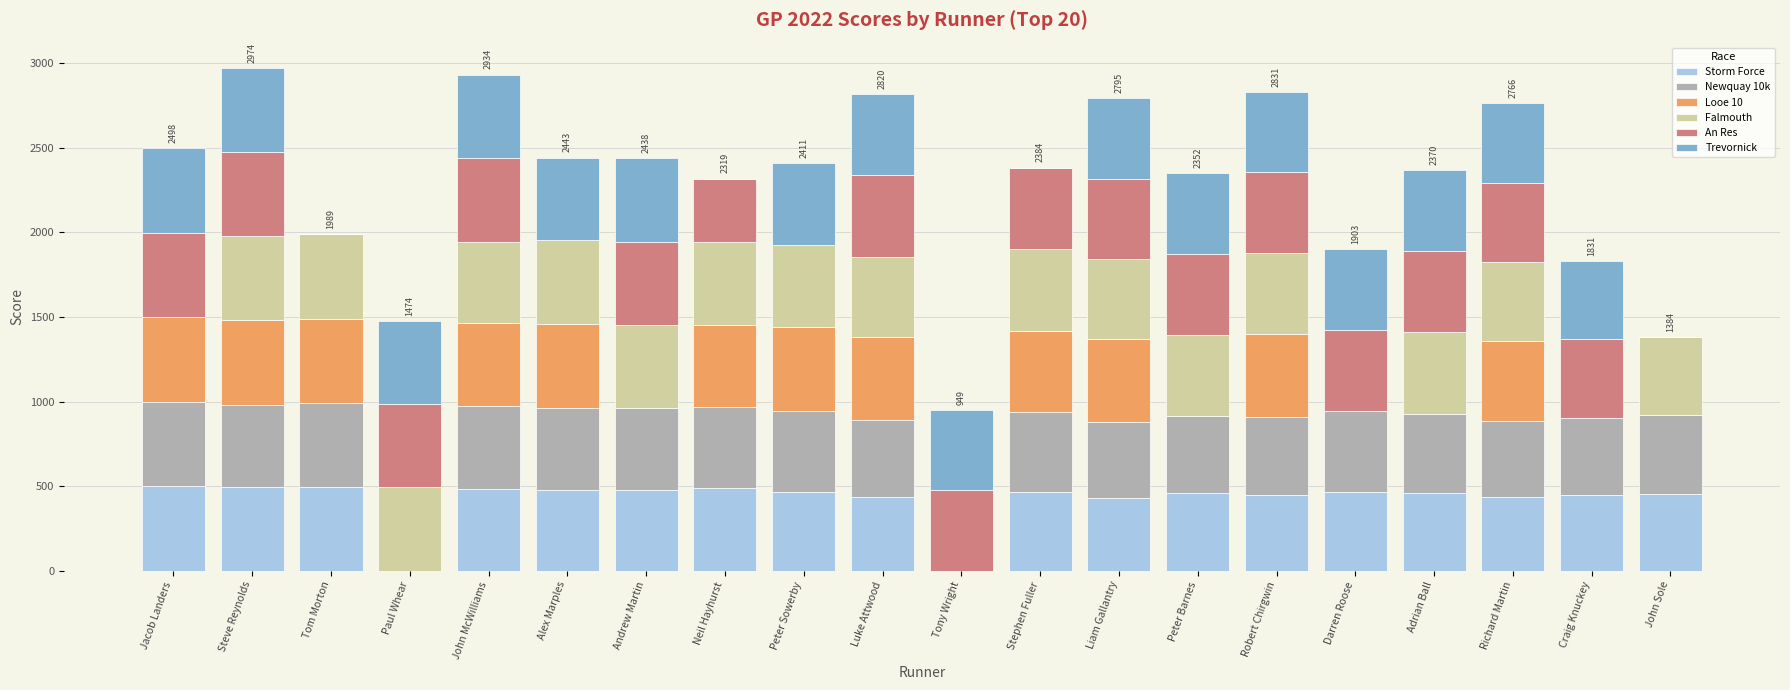

What is the total value across all series at John Sole?

1384